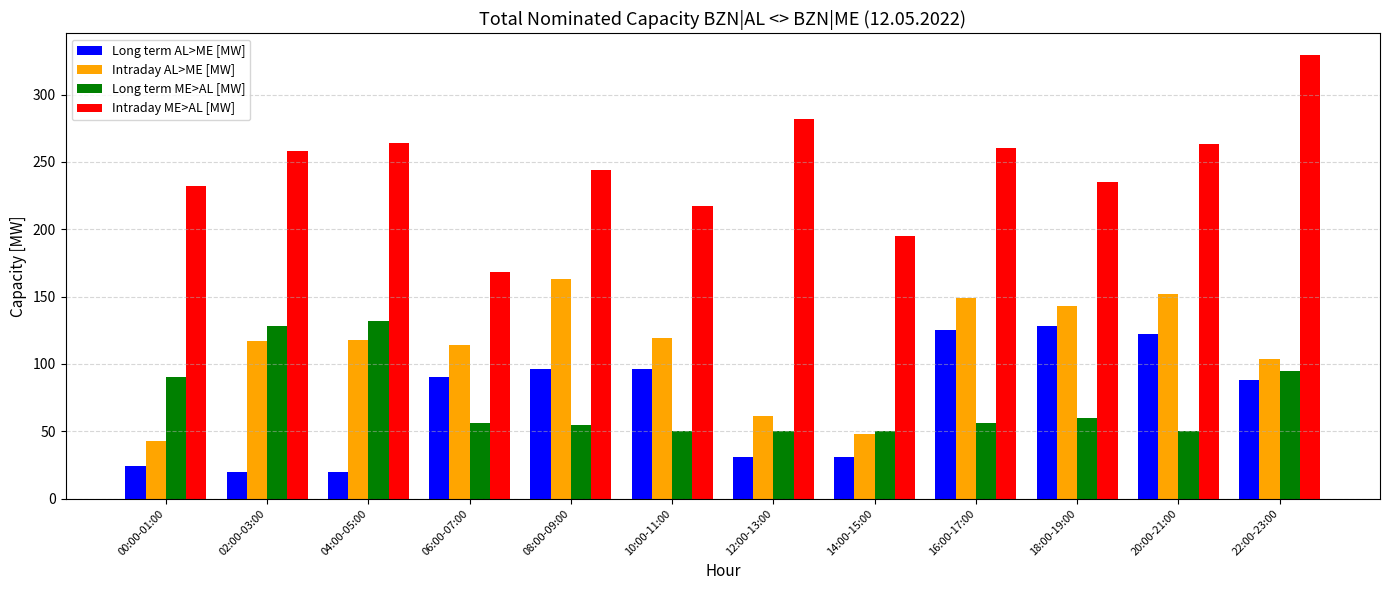

How many distinct data groups are displayed?

4